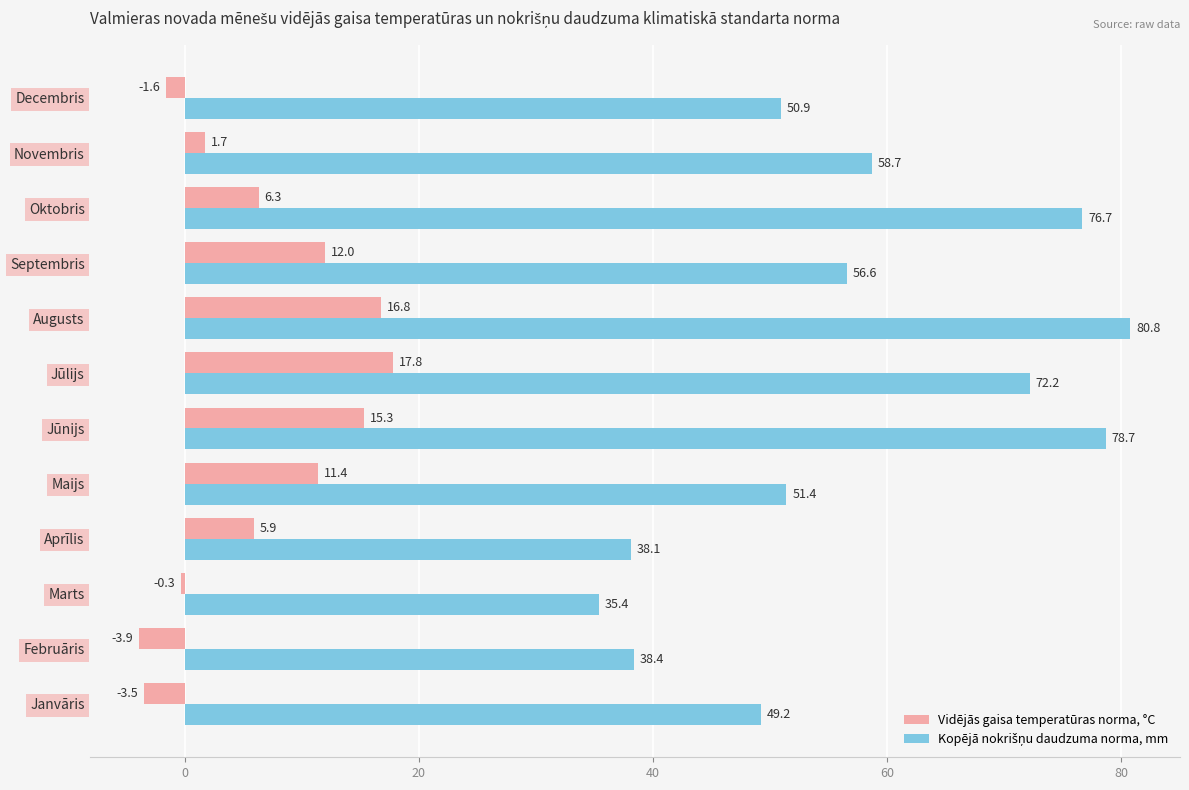

What is the difference between the Vidējās gaisa temperatūras norma, °C values at Novembris and Janvāris?

5.2